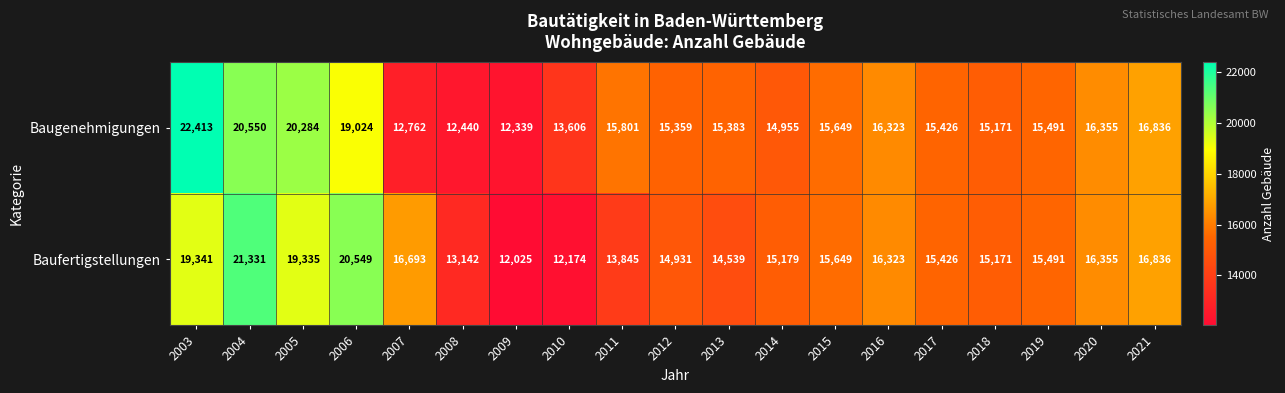

True or false: Baufertigstellungen has a value of 14539 at 2013.

True